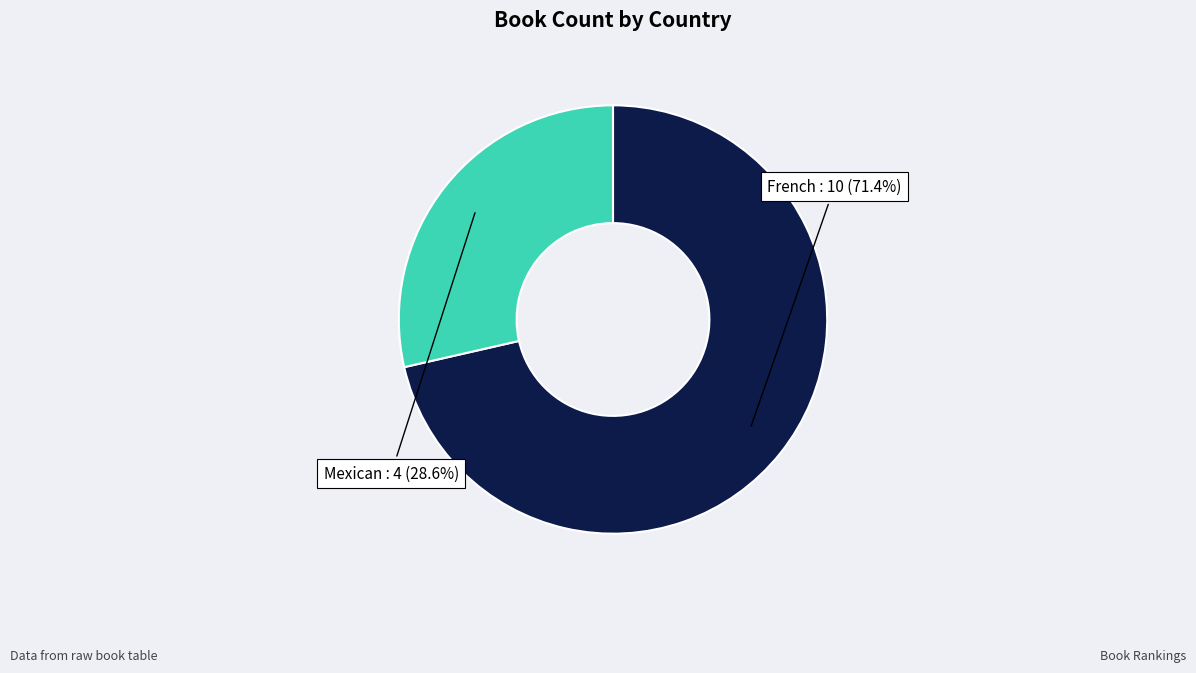

To the nearest percent, what is the difference between the largest and smallest slice percentages?

43%